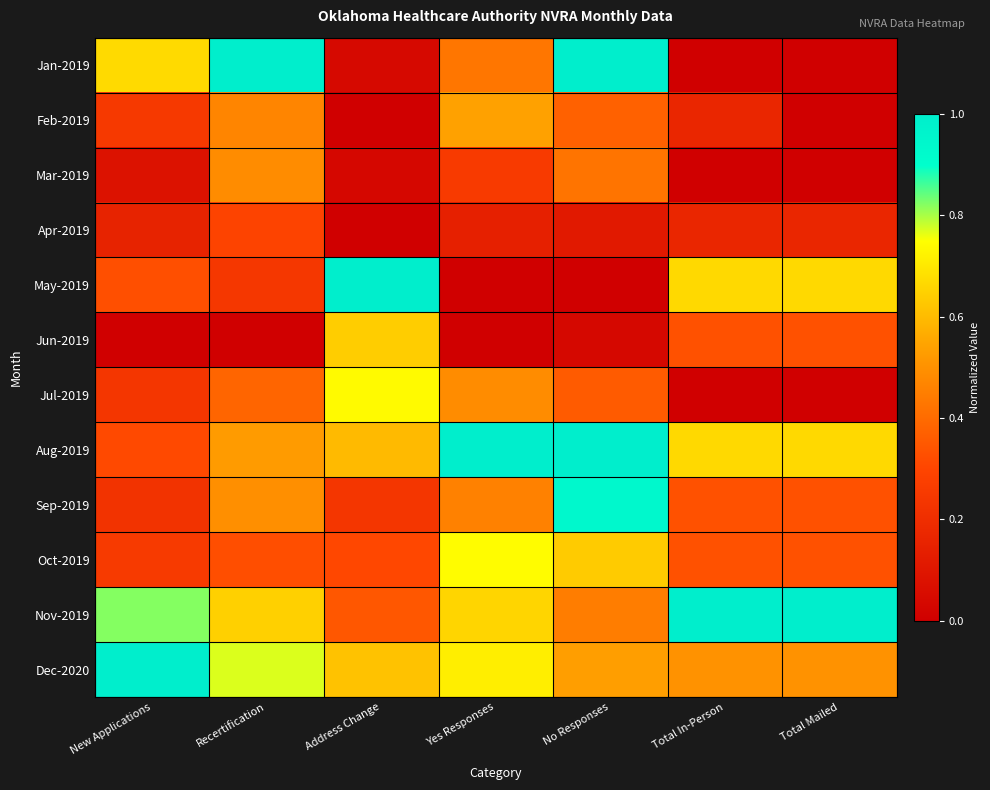

Reading right to left, what are all the values shown in this chart?

Jan-2019: Total Mailed=0.0	Total In-Person=0.0	No Responses=1.0	Yes Responses=0.4	Address Change=0.0	Recertification=1.0	New Applications=0.7
Feb-2019: Total Mailed=0.0	Total In-Person=0.2	No Responses=0.4	Yes Responses=0.5	Address Change=0.0	Recertification=0.5	New Applications=0.2
Mar-2019: Total Mailed=0.0	Total In-Person=0.0	No Responses=0.4	Yes Responses=0.3	Address Change=0.0	Recertification=0.5	New Applications=0.1
Apr-2019: Total Mailed=0.2	Total In-Person=0.2	No Responses=0.1	Yes Responses=0.1	Address Change=0.0	Recertification=0.3	New Applications=0.2
May-2019: Total Mailed=0.7	Total In-Person=0.7	No Responses=0.0	Yes Responses=0.0	Address Change=1.0	Recertification=0.2	New Applications=0.3
Jun-2019: Total Mailed=0.3	Total In-Person=0.3	No Responses=0.0	Yes Responses=0.0	Address Change=0.6	Recertification=0.0	New Applications=0.0
Jul-2019: Total Mailed=0.0	Total In-Person=0.0	No Responses=0.4	Yes Responses=0.5	Address Change=0.7	Recertification=0.4	New Applications=0.2
Aug-2019: Total Mailed=0.7	Total In-Person=0.7	No Responses=1.0	Yes Responses=1.0	Address Change=0.6	Recertification=0.5	New Applications=0.3
Sep-2019: Total Mailed=0.3	Total In-Person=0.3	No Responses=0.9	Yes Responses=0.5	Address Change=0.2	Recertification=0.5	New Applications=0.2
Oct-2019: Total Mailed=0.3	Total In-Person=0.3	No Responses=0.6	Yes Responses=0.7	Address Change=0.3	Recertification=0.3	New Applications=0.3
Nov-2019: Total Mailed=1.0	Total In-Person=1.0	No Responses=0.4	Yes Responses=0.7	Address Change=0.3	Recertification=0.6	New Applications=0.8
Dec-2020: Total Mailed=0.5	Total In-Person=0.5	No Responses=0.5	Yes Responses=0.7	Address Change=0.6	Recertification=0.8	New Applications=1.0